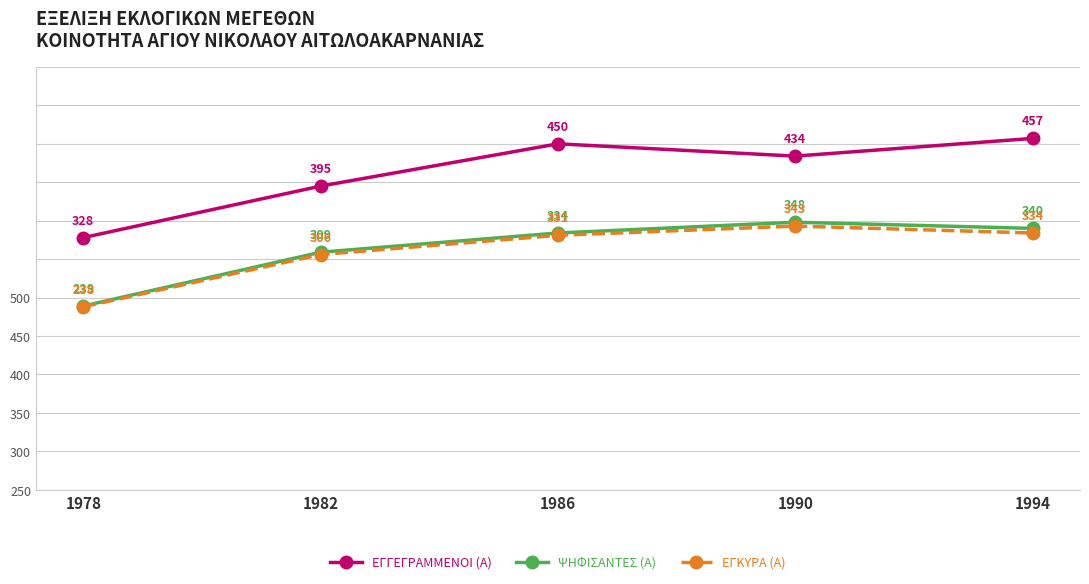

True or false: ΨΗΦΙΣΑΝΤΕΣ (Α) and ΕΓΓΕΓΡΑΜΜΕΝΟΙ (Α) cross at least once.

False